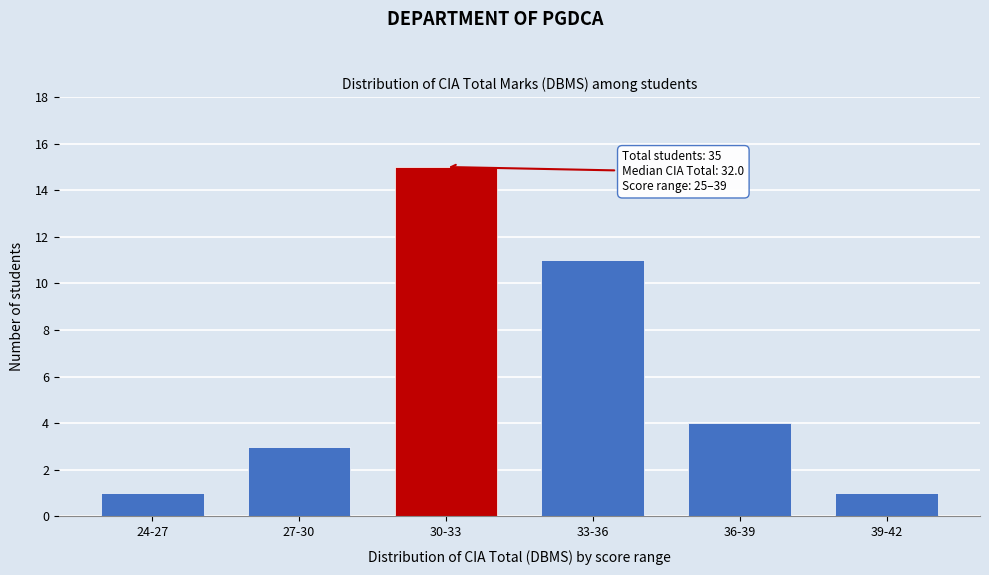

Reading left to right, what are all the values shown in this chart?

1	3	15	11	4	1